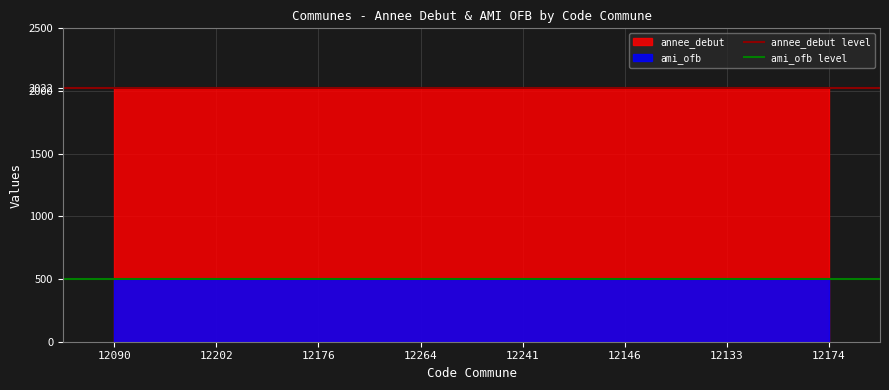

How many lines are shown in the chart?

2